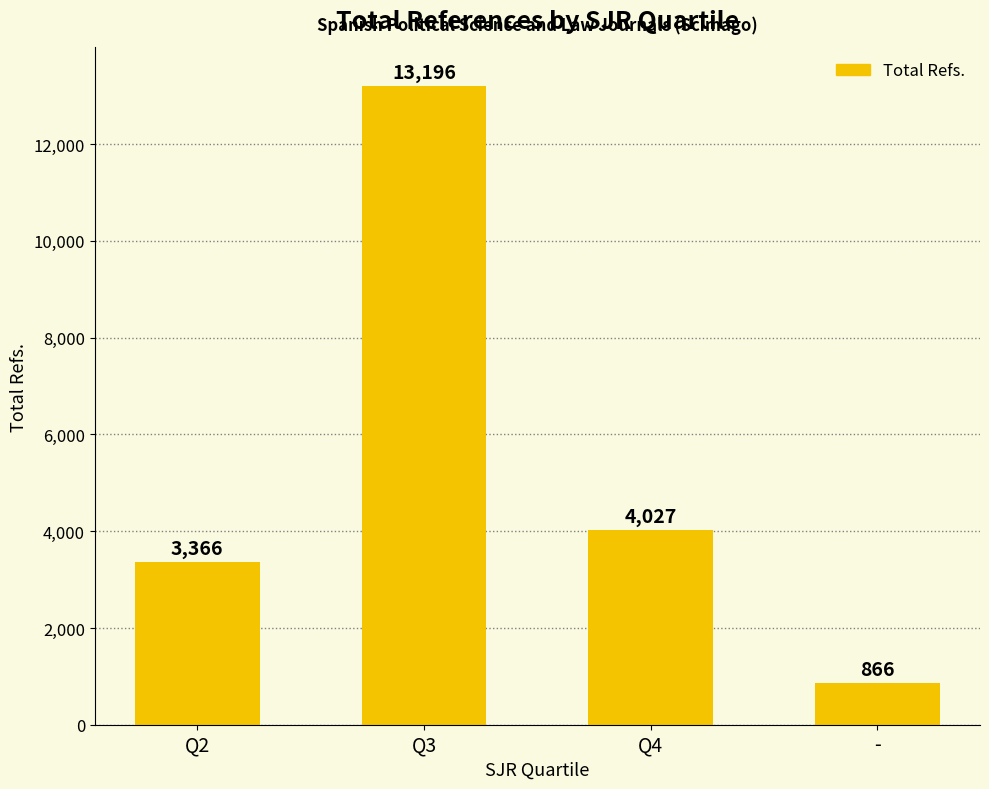

Are the bars horizontal?

No